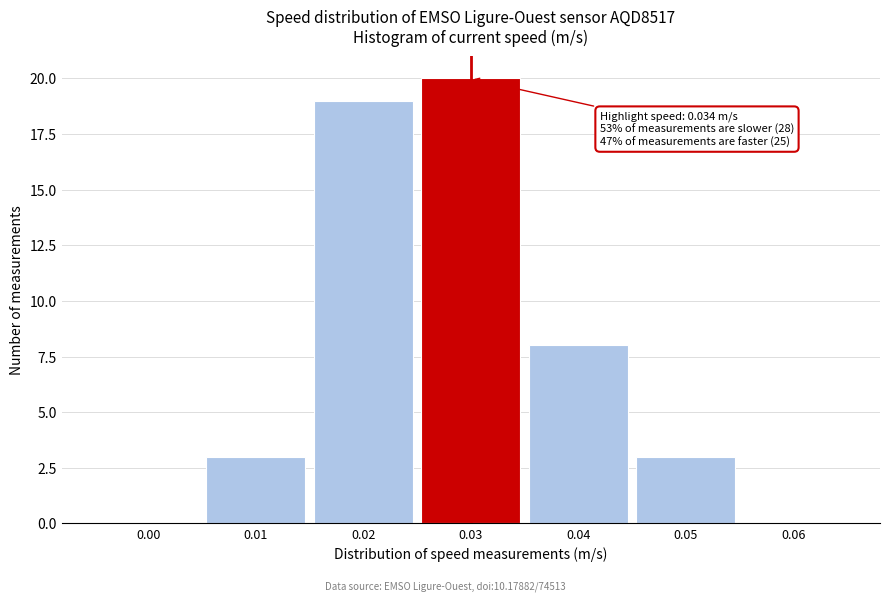

Reading right to left, transcribe all the data shown in this chart.

0.06=0	0.05=3	0.04=8	0.03=20	0.02=19	0.01=3	0.00=0